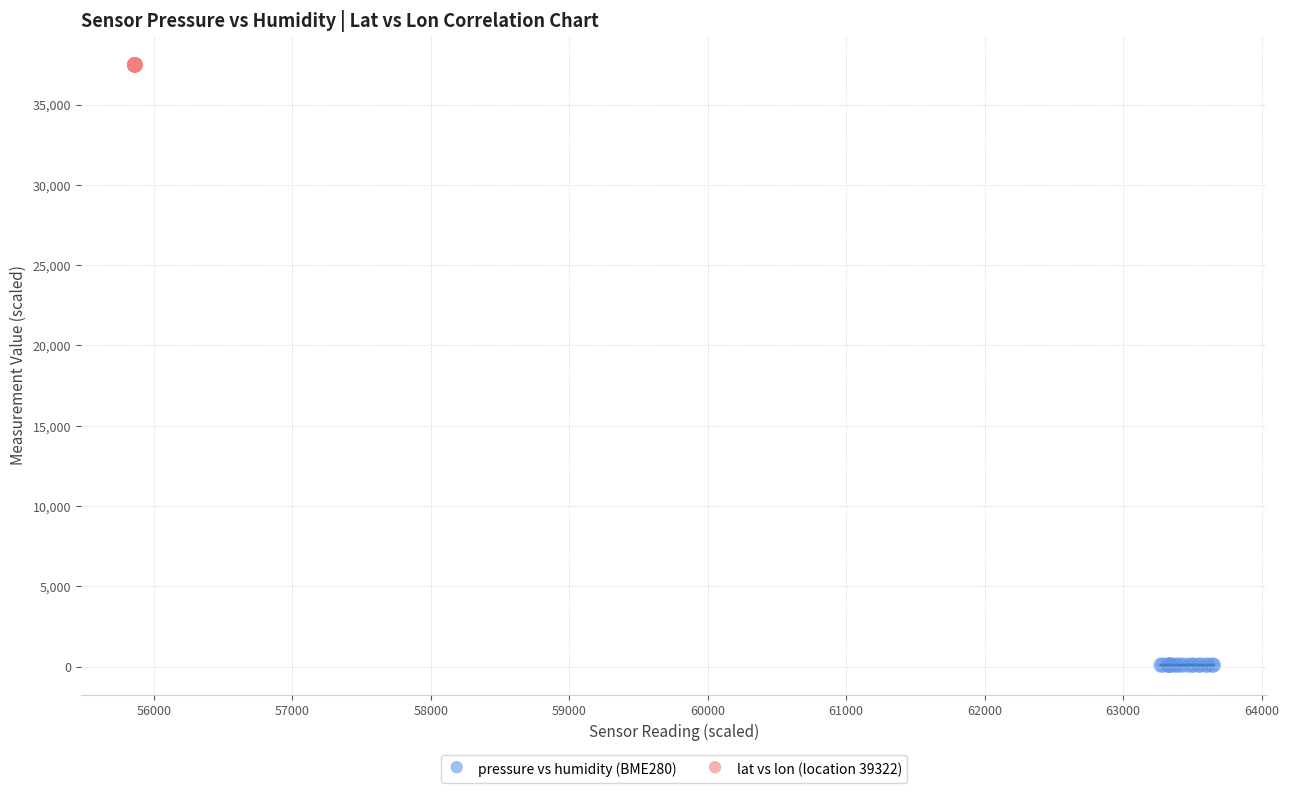

Which series reaches the maximum Y coordinate?

lat vs lon (location 39322)